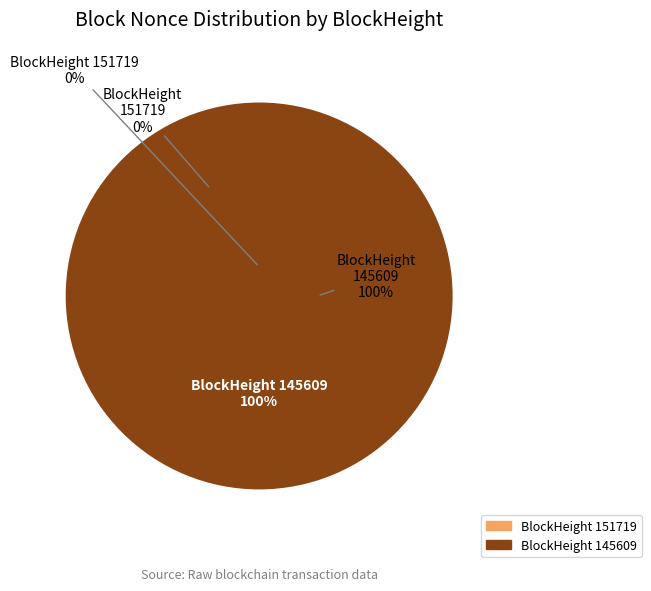

What is the largest slice in the pie chart?

145609